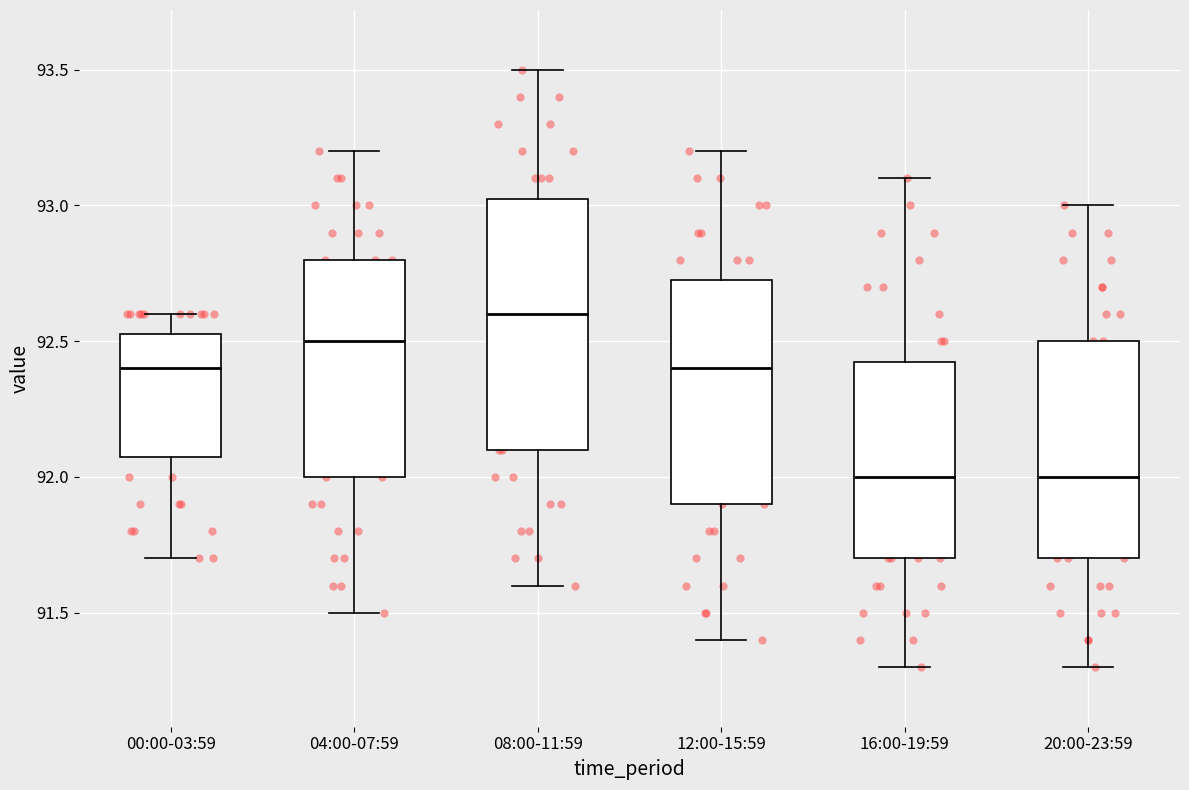

Reading left to right, read every box against the y-axis: the position of its median line, the range the box covers, and the ends of its whiskers. The values are not printed on the chart, so give them approximately, as read against the axis.

00:00-03:59: median 92.40, box 92.10 to 92.55, whiskers 91.70 to 92.60
04:00-07:59: median 92.50, box 92.00 to 92.80, whiskers 91.50 to 93.20
08:00-11:59: median 92.60, box 92.10 to 93.05, whiskers 91.60 to 93.50
12:00-15:59: median 92.40, box 91.90 to 92.75, whiskers 91.40 to 93.20
16:00-19:59: median 92.00, box 91.70 to 92.45, whiskers 91.30 to 93.10
20:00-23:59: median 92.00, box 91.70 to 92.50, whiskers 91.30 to 93.00